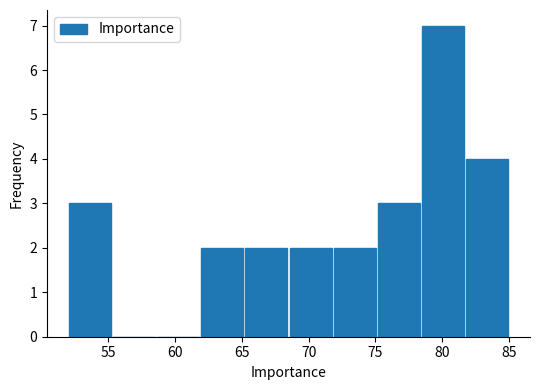

Reading left to right, list every bar in this chart as the range it spans on the x-axis followed by its height. Neither the bar edges nor the heights are printed on the chart, so give them approximately, as read against the axes.

52.0 to 55.3: 3
55.3 to 58.6: 0
58.6 to 61.9: 0
61.9 to 65.2: 2
65.2 to 68.5: 2
68.5 to 71.8: 2
71.8 to 75.1: 2
75.1 to 78.4: 3
78.4 to 81.7: 7
81.7 to 85.0: 4